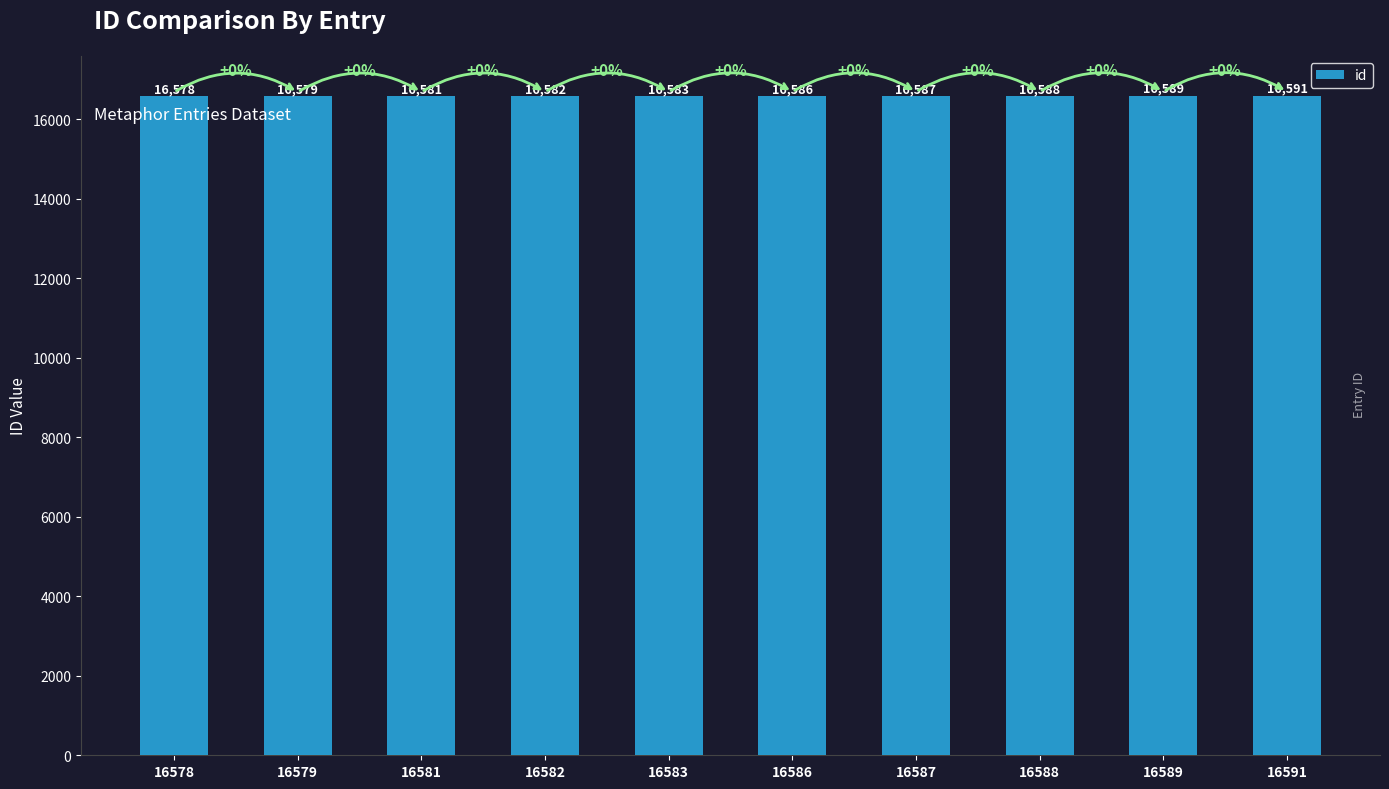

Between 16582 and 16589, which is larger?

16589